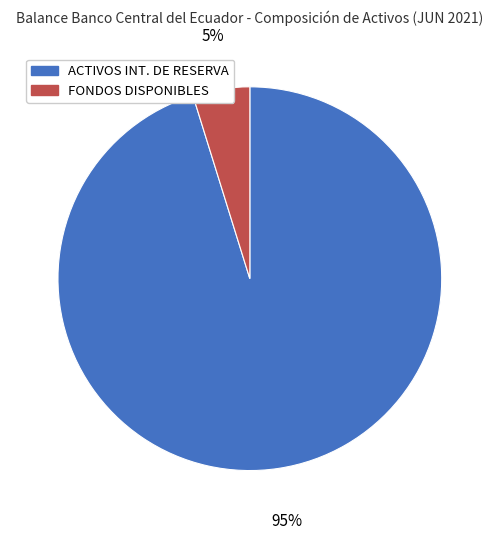

Which category has the biggest portion of the pie?

ACTIVOS INT. DE RESERVA